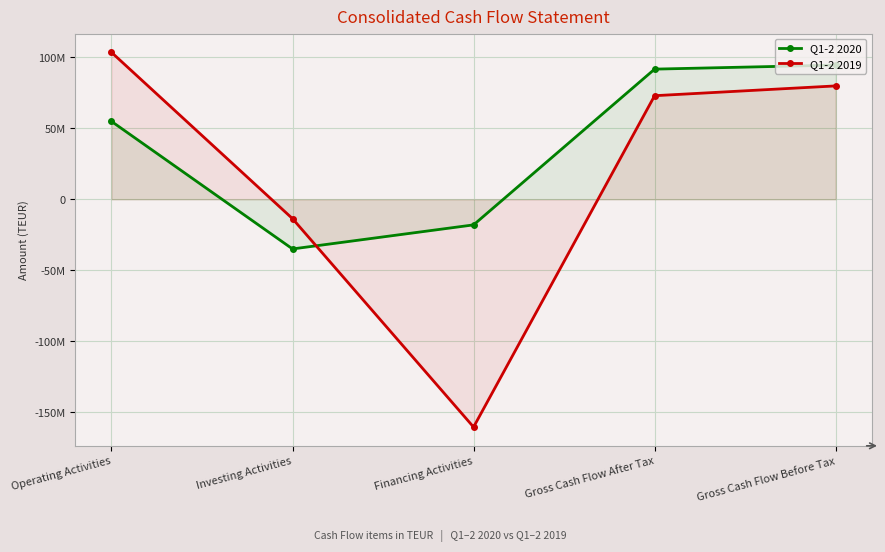

Is the value of Q1-2 2020 at Gross Cash Flow After Tax greater than the value of Q1-2 2019 at Financing Activities?

Yes